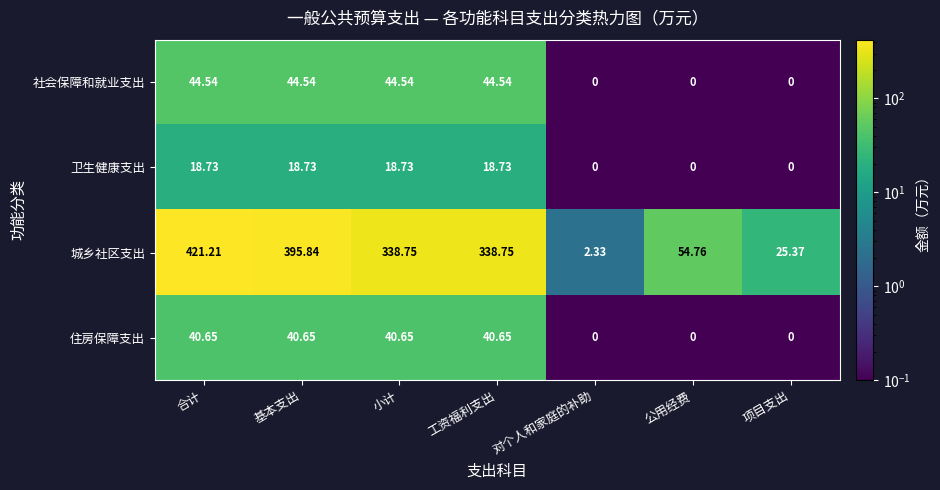

How many values in the 住房保障支出 series exceed 40?

4